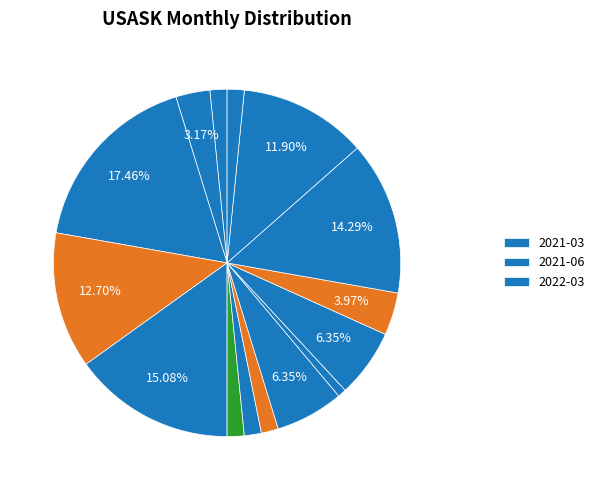

How many slices are in this pie chart?

15